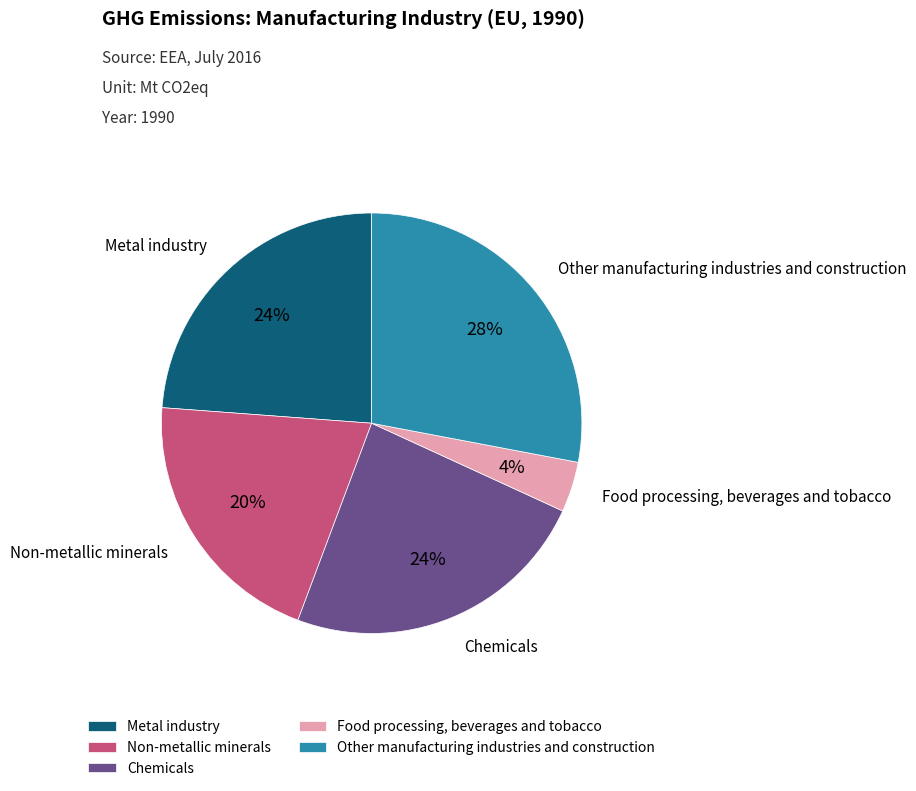

Between Other manufacturing industries and construction and Non-metallic minerals, which is larger?

Other manufacturing industries and construction